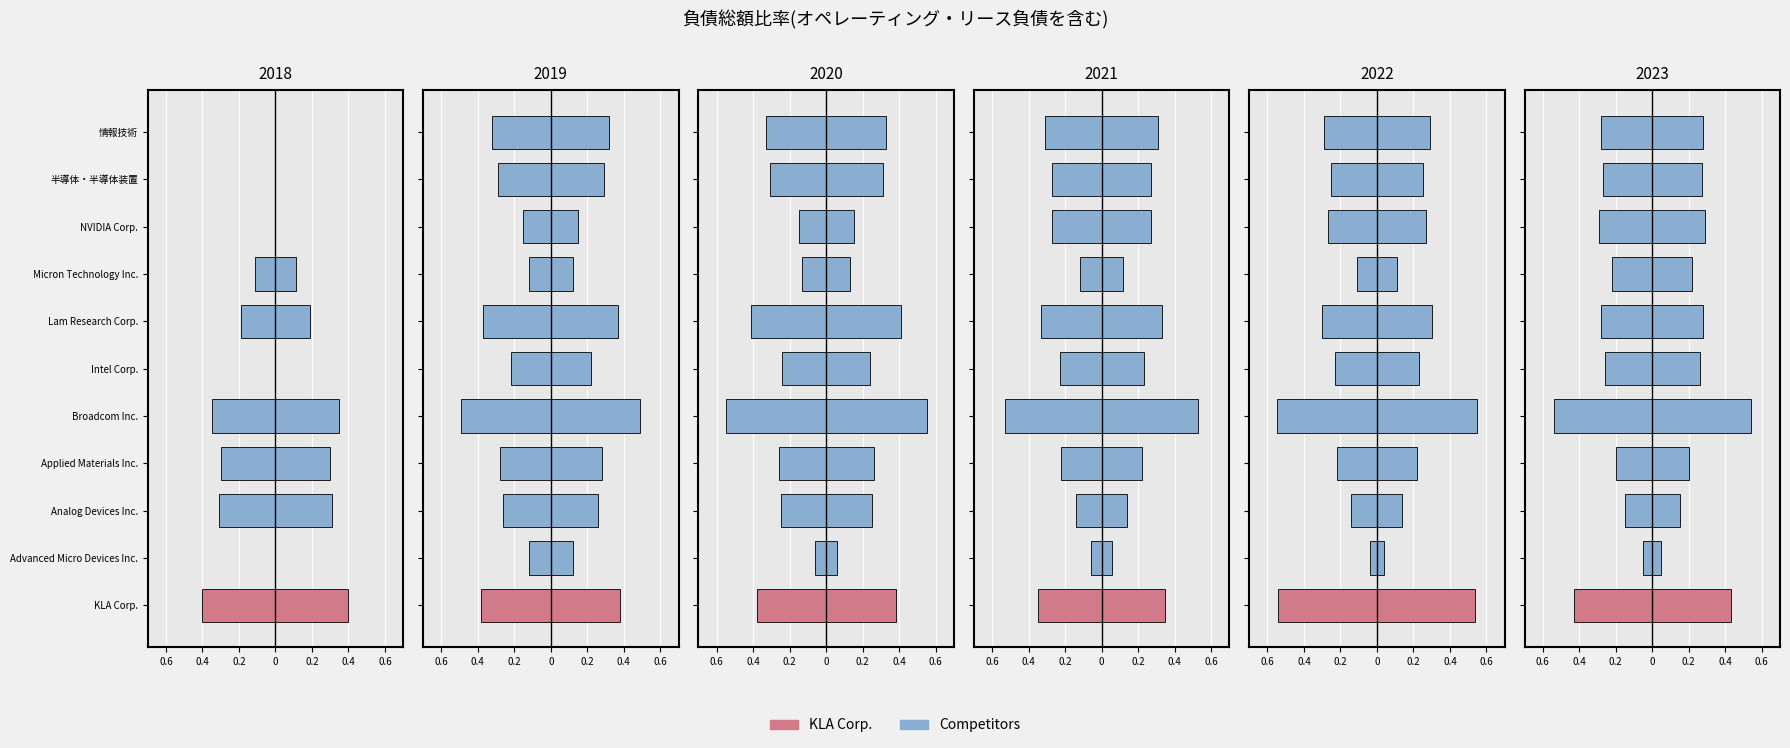

The 2018-06-30 series shows 0.1 at KLA Corp.. True or false?

False